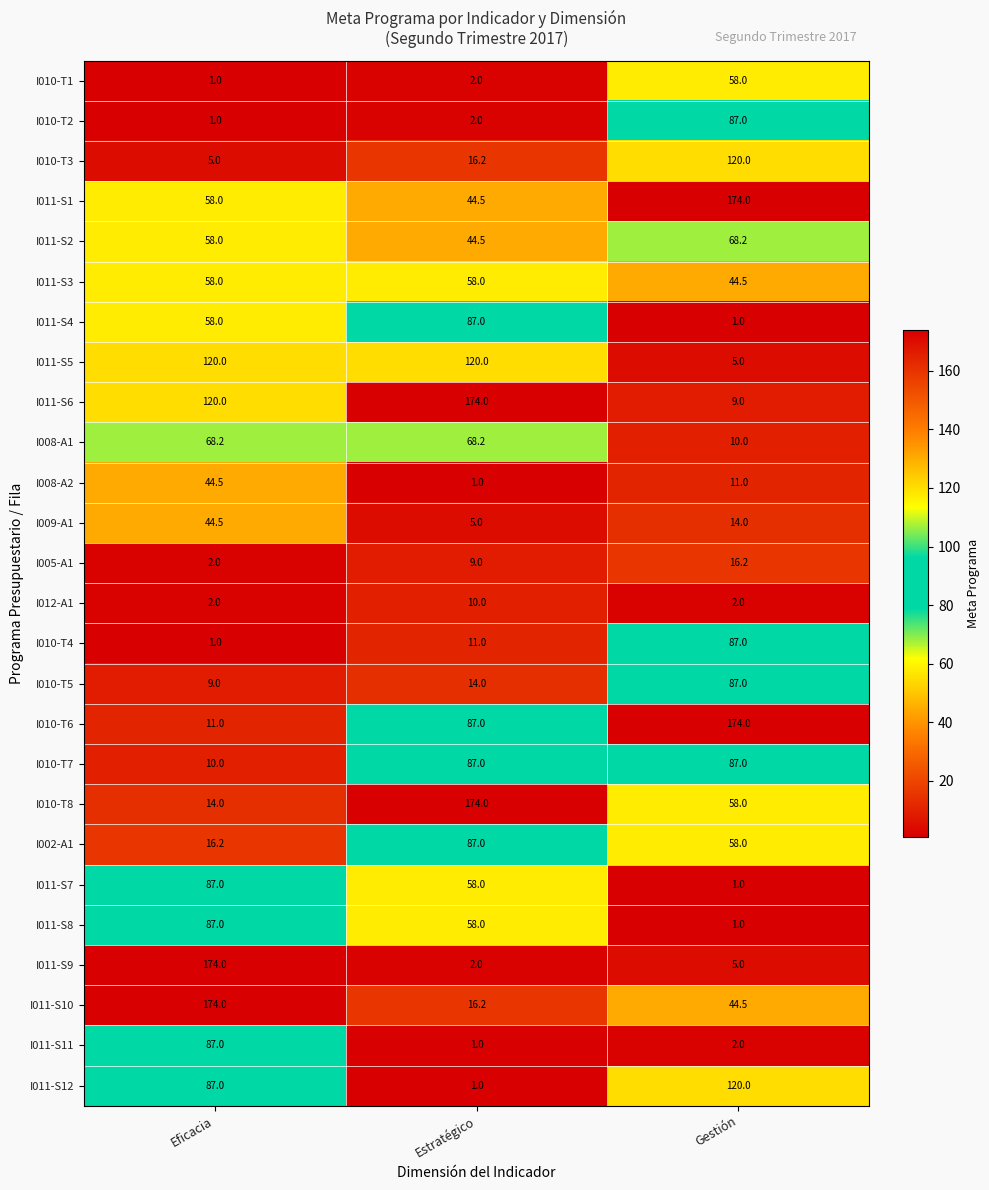

Count the number of data series in this chart.

26